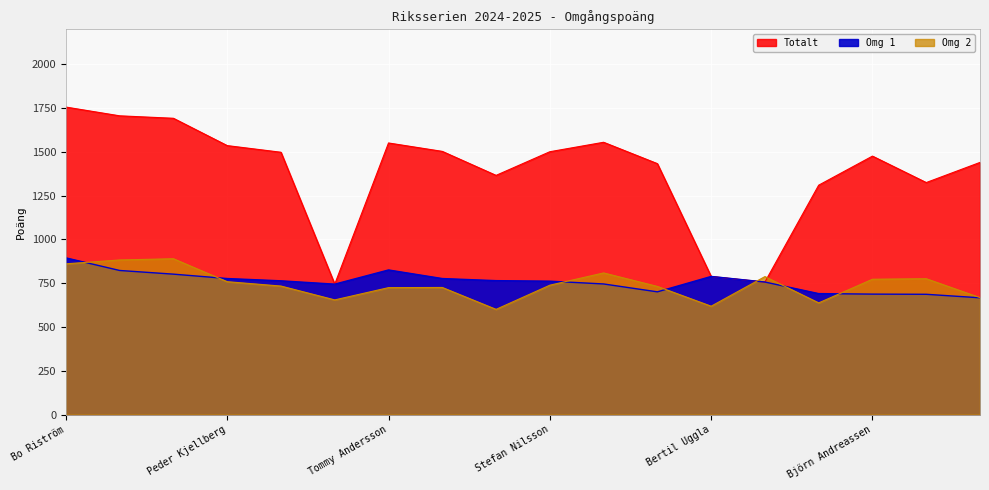

What is the label of the 3rd point from the right?

Björn Andreassen